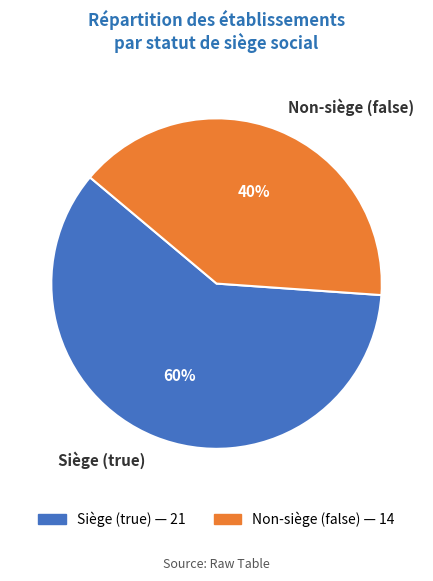

Which slice is the smallest?

Non-siège (false)